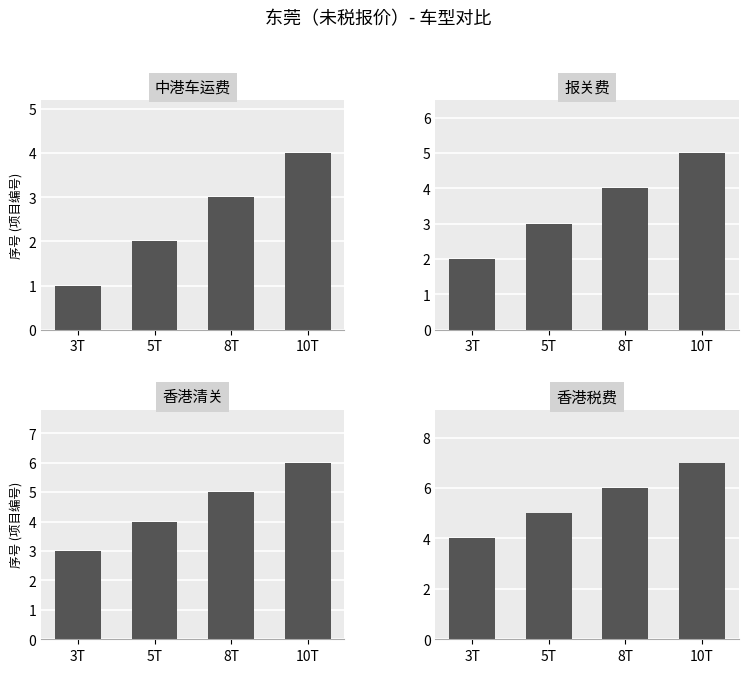

Between 5T and 10T, which series saw the biggest shift?

中港车运费